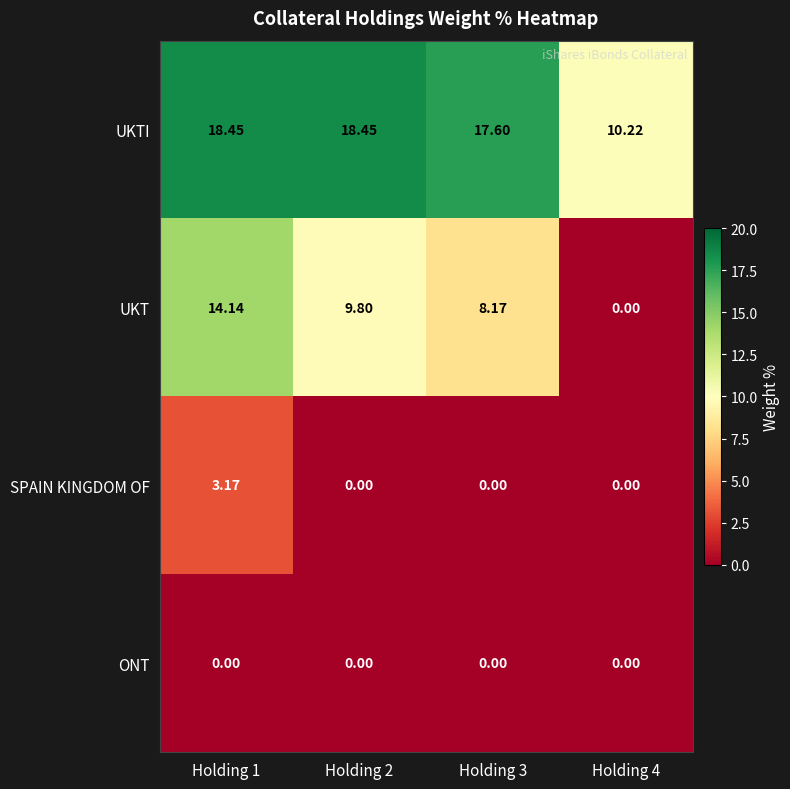

Between Holding 2 and Holding 4, which series saw the biggest shift?

UKT